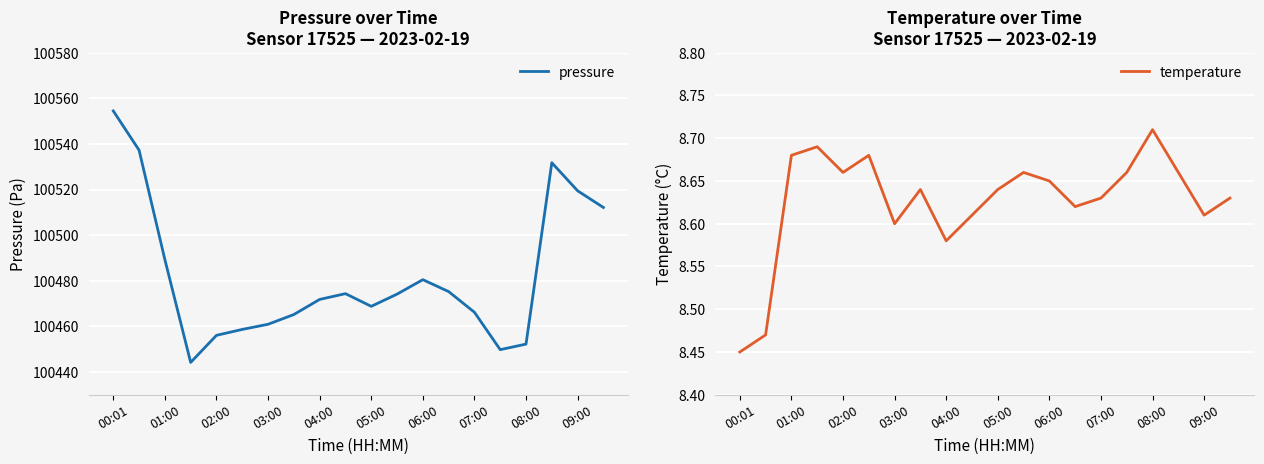

What is the value of the temperature point at the 10th from the left?

8.6